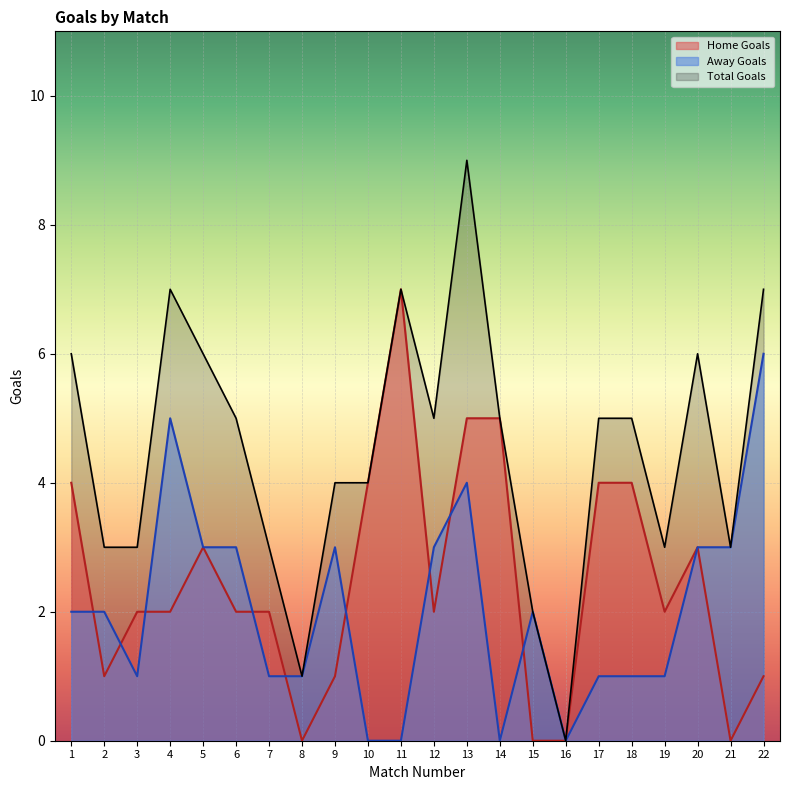

True or false: Away Goals has a value of 3 at 12.

True